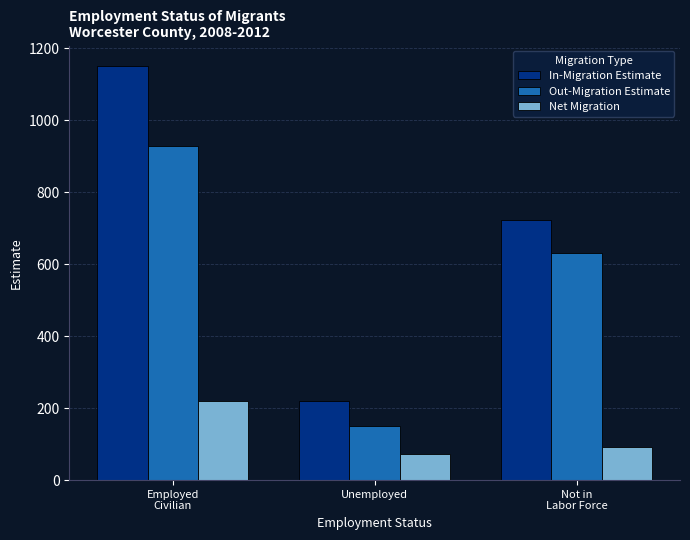

What is the label of the 3rd bar from the left?

Not in
Labor Force